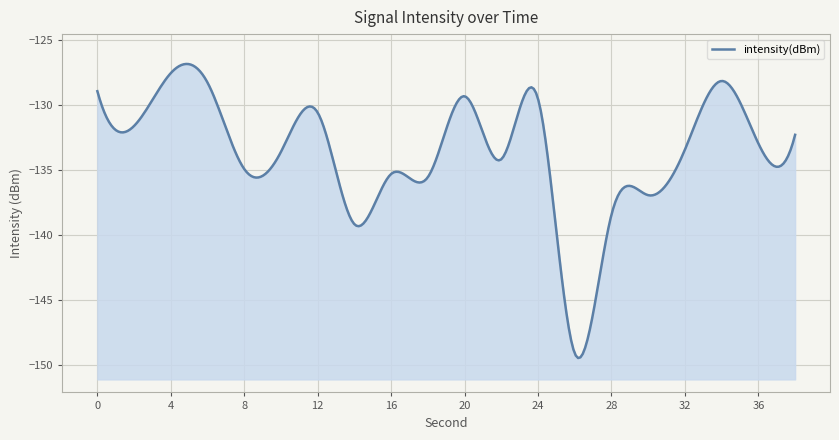

What is the difference between the values at 36 and 28?

5.5